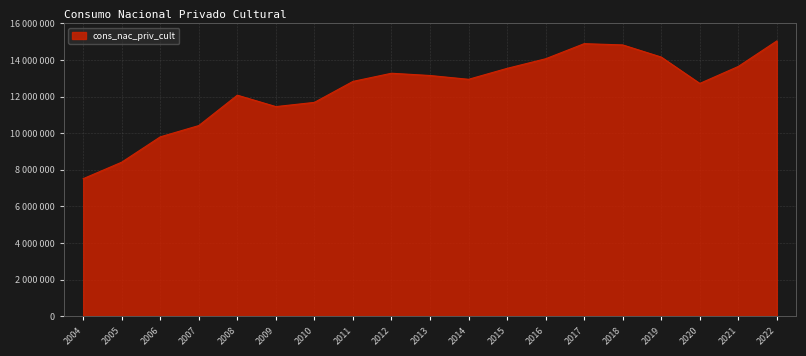

Where is the data nearest to the value 11279164?

2009